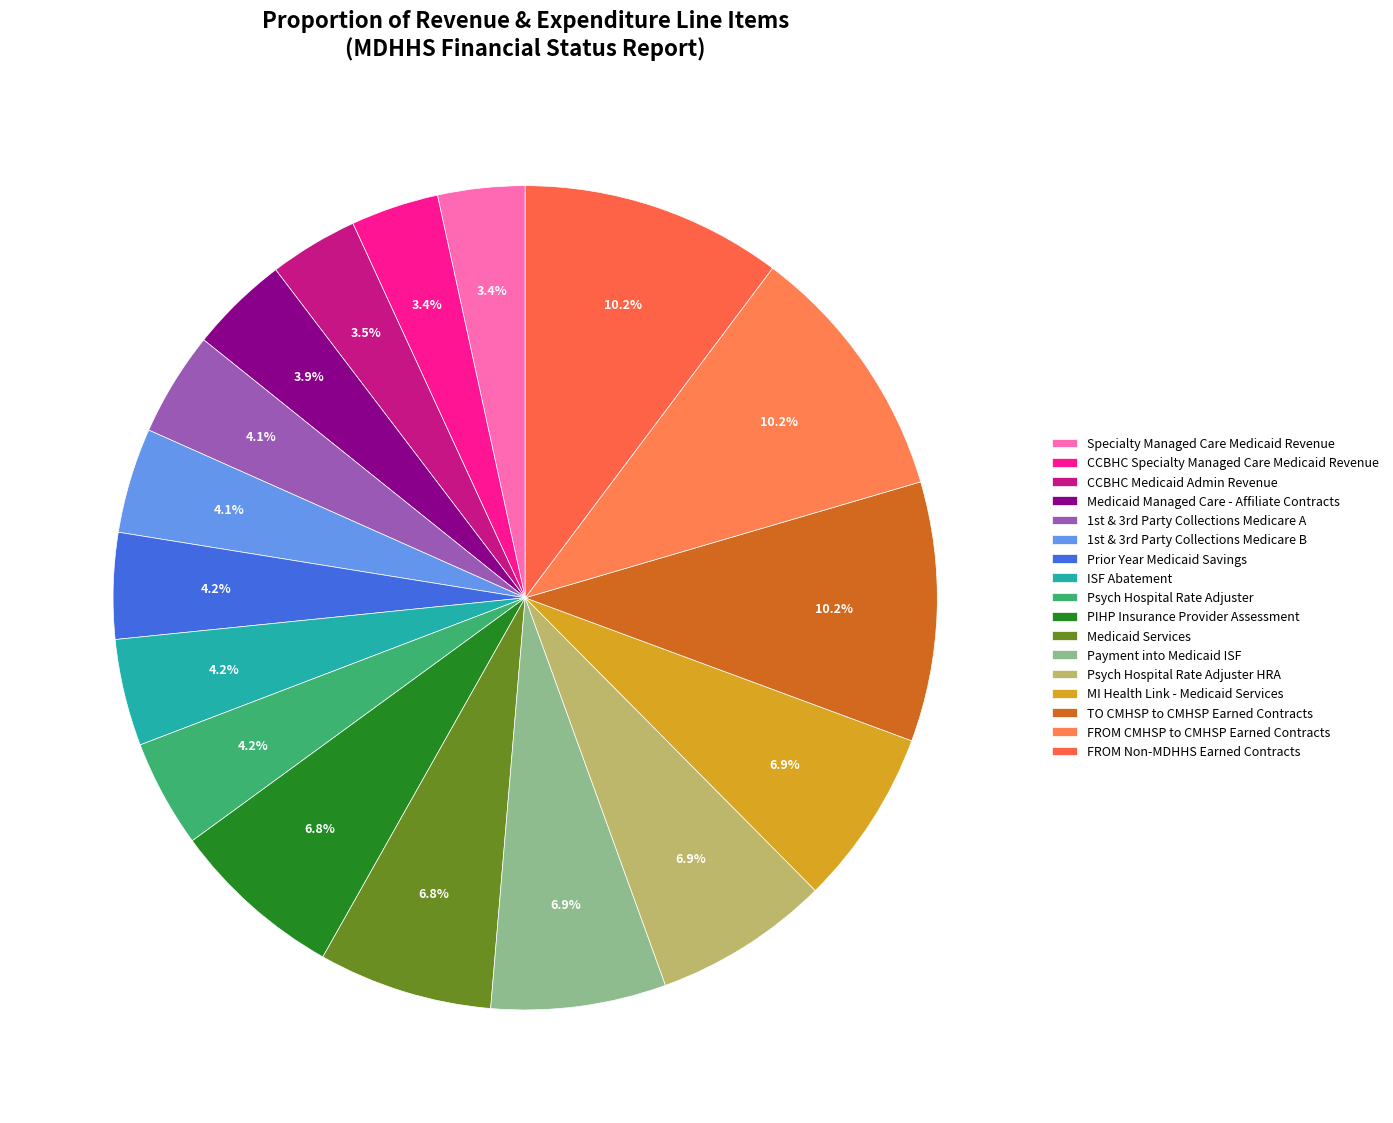

The MI Health Link - Medicaid Services slice represents 7% of the pie. True or false?

True